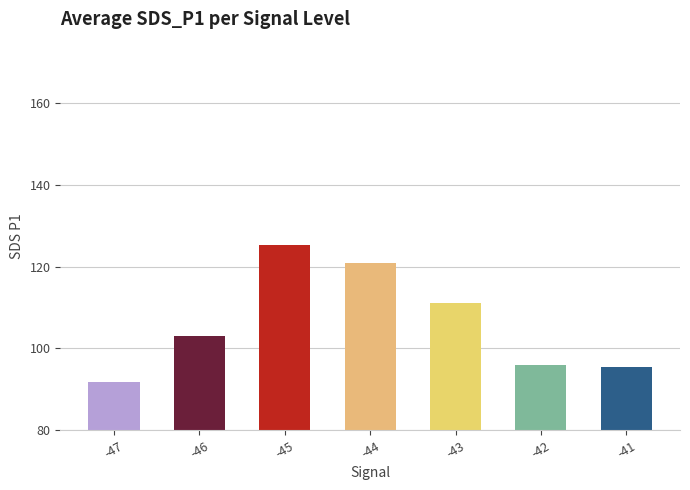

What is the ratio of the value at -41 to the value at -44?

0.8